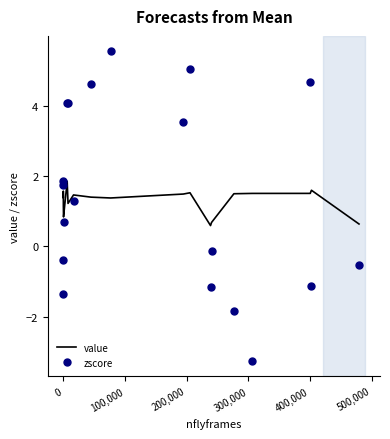

Rank the series by their maximum value, from highest to lowest.

zscore, value